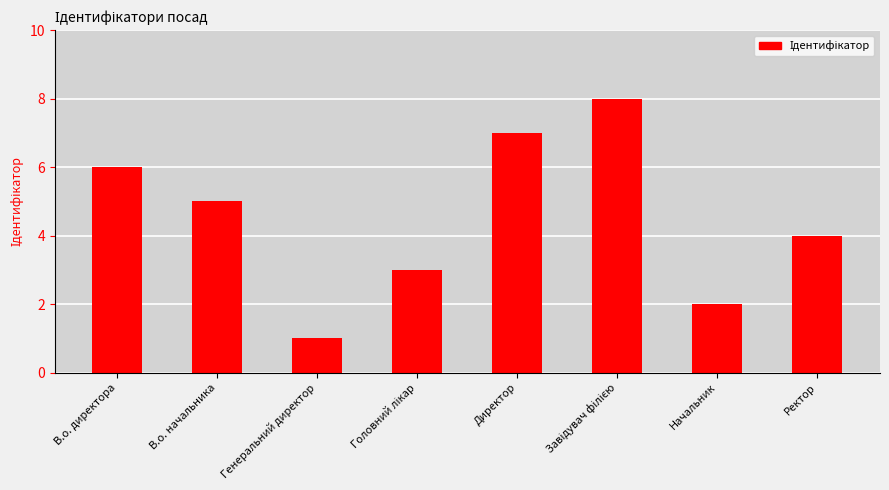

What is the difference between the maximum and second lowest values?

6